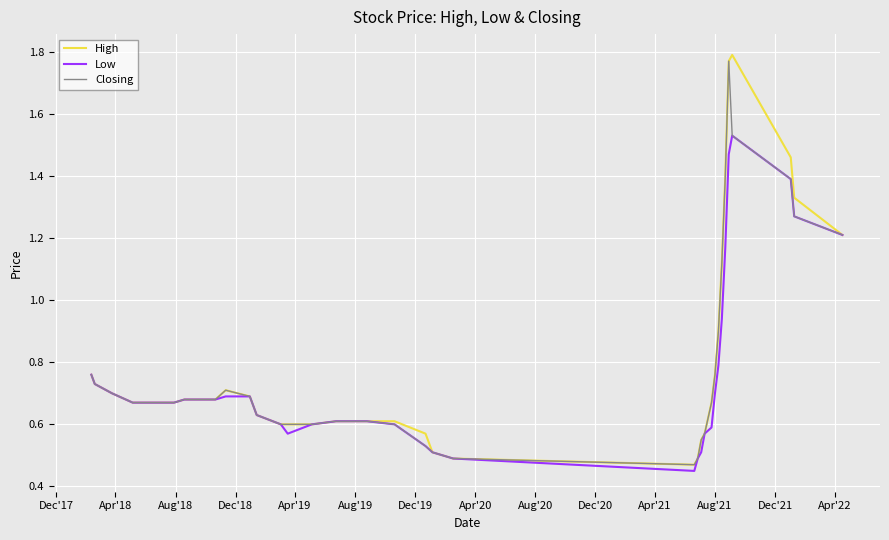

In High, how many points are higher than both neighbors (excluding endpoints)?

2